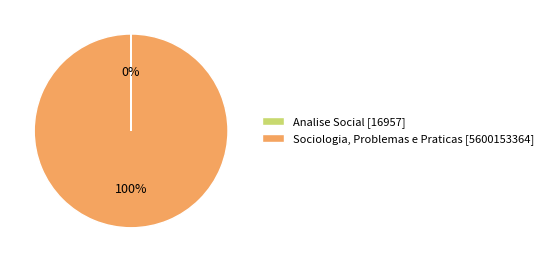

To the nearest percent, what is the difference between the largest and smallest slice percentages?

100%